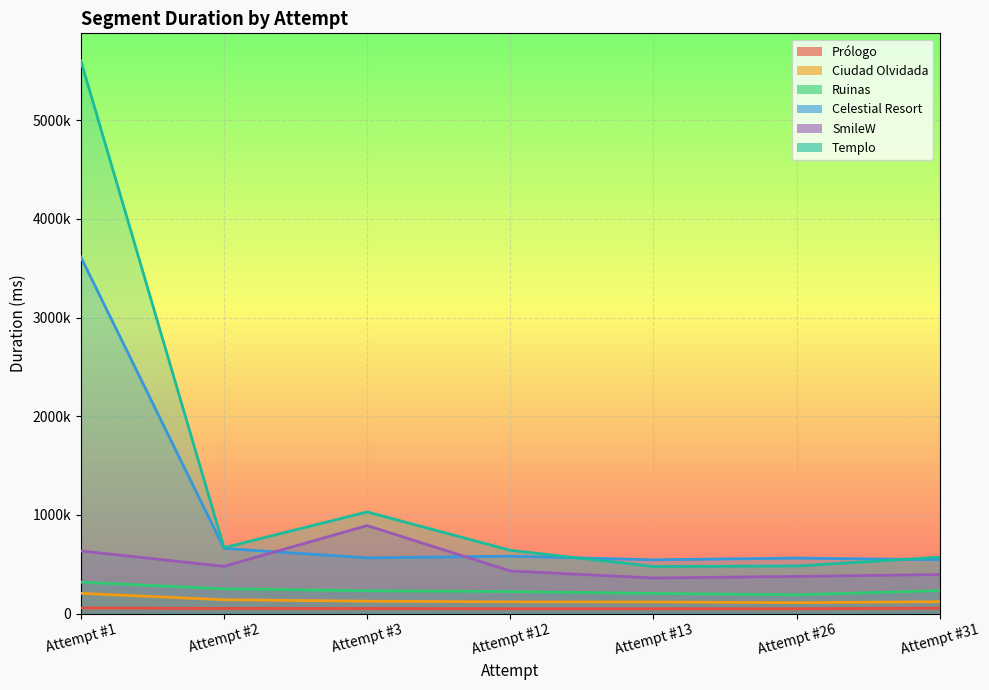

Which series has the widest spread of values?

Templo